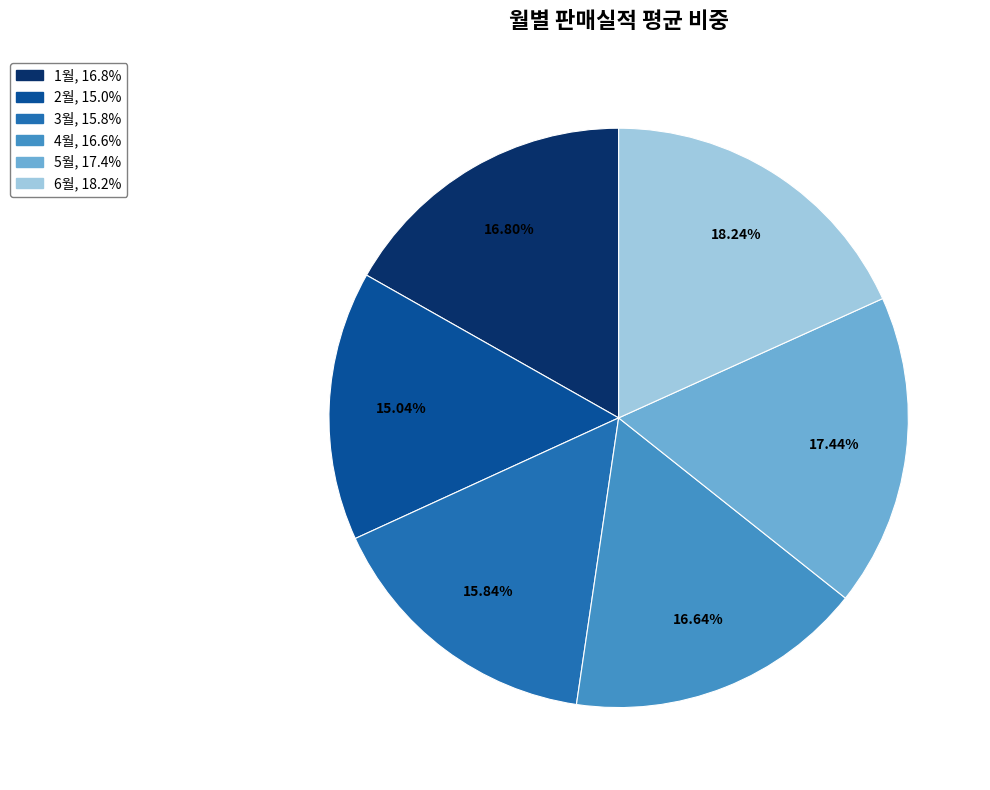

To the nearest percent, what is the difference between the 4월 and 2월 slice percentages?

2%